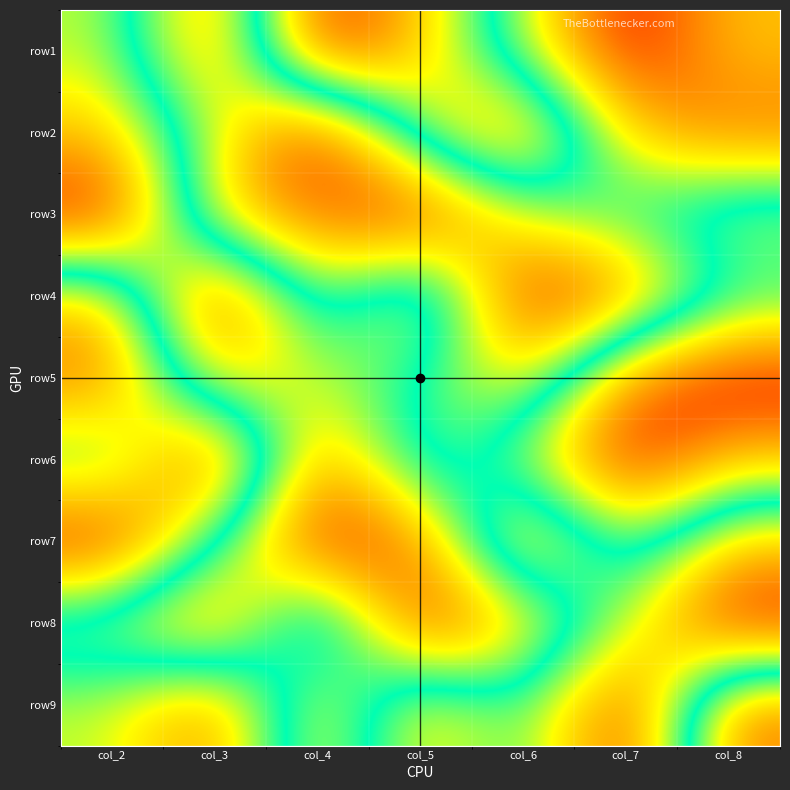

Reading left to right, transcribe all the data shown in this chart.

row1: col_2=6	col_3=2	col_4=9	col_5=7	col_6=4	col_7=1	col_8=3
row2: col_2=7	col_3=4	col_4=1	col_5=6	col_6=8	col_7=3	col_8=2
row3: col_2=9	col_3=3	col_4=2	col_5=1	col_6=4	col_7=5	col_8=6
row4: col_2=3	col_3=9	col_4=4	col_5=7	col_6=1	col_7=2	col_8=5
row5: col_2=2	col_3=7	col_4=6	col_5=5	col_6=3	col_7=8	col_8=9
row6: col_2=5	col_3=1	col_4=8	col_5=4	col_6=6	col_7=9	col_8=7
row7: col_2=1	col_3=5	col_4=9	col_5=8	col_6=2	col_7=6	col_8=3
row8: col_2=6	col_3=8	col_4=3	col_5=9	col_6=7	col_7=4	col_8=1
row9: col_2=4	col_3=2	col_4=7	col_5=3	col_6=5	col_7=1	col_8=8